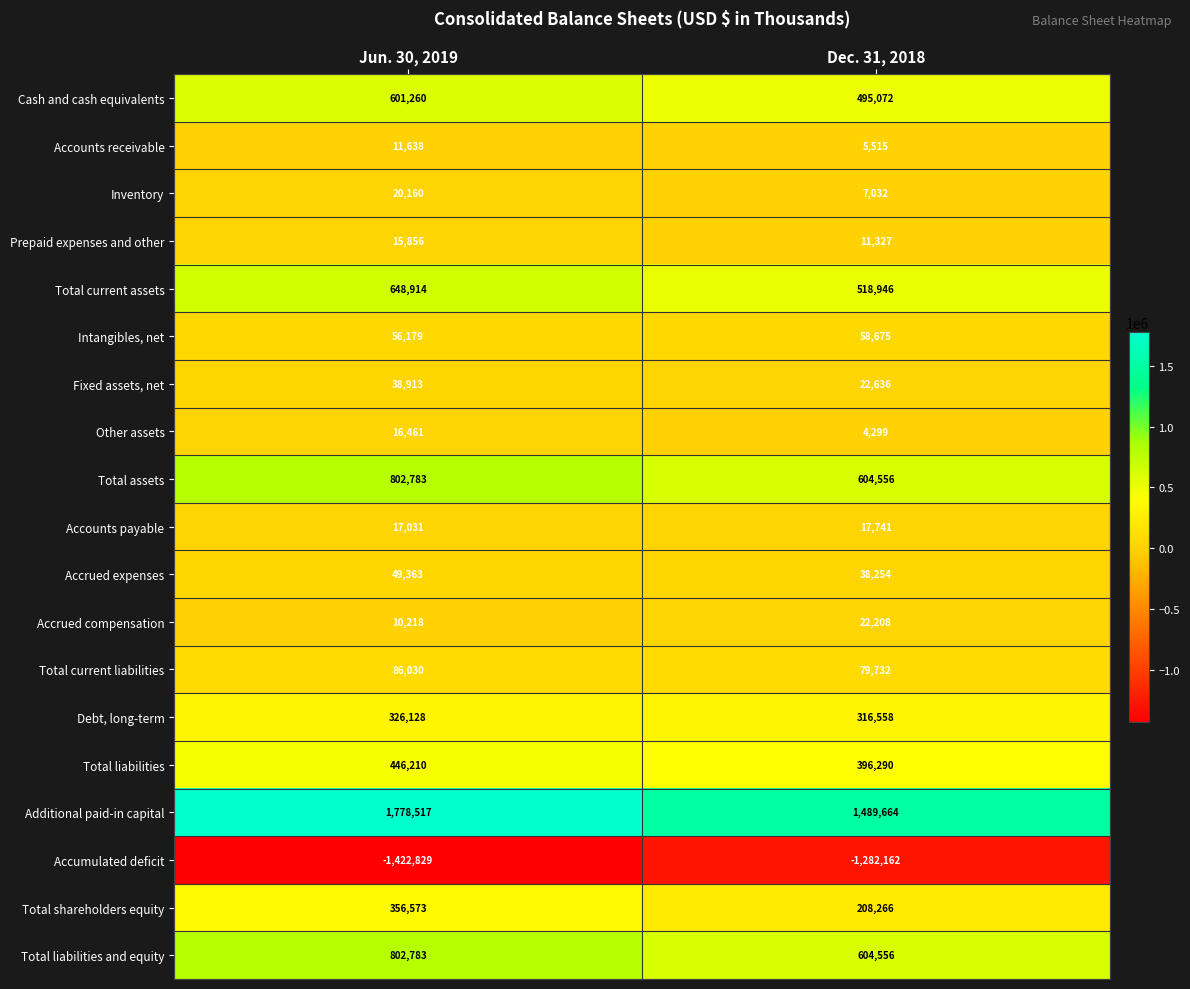

What is the approximate value of Accrued expenses at Dec. 31, 2018, to the nearest 10?

38250